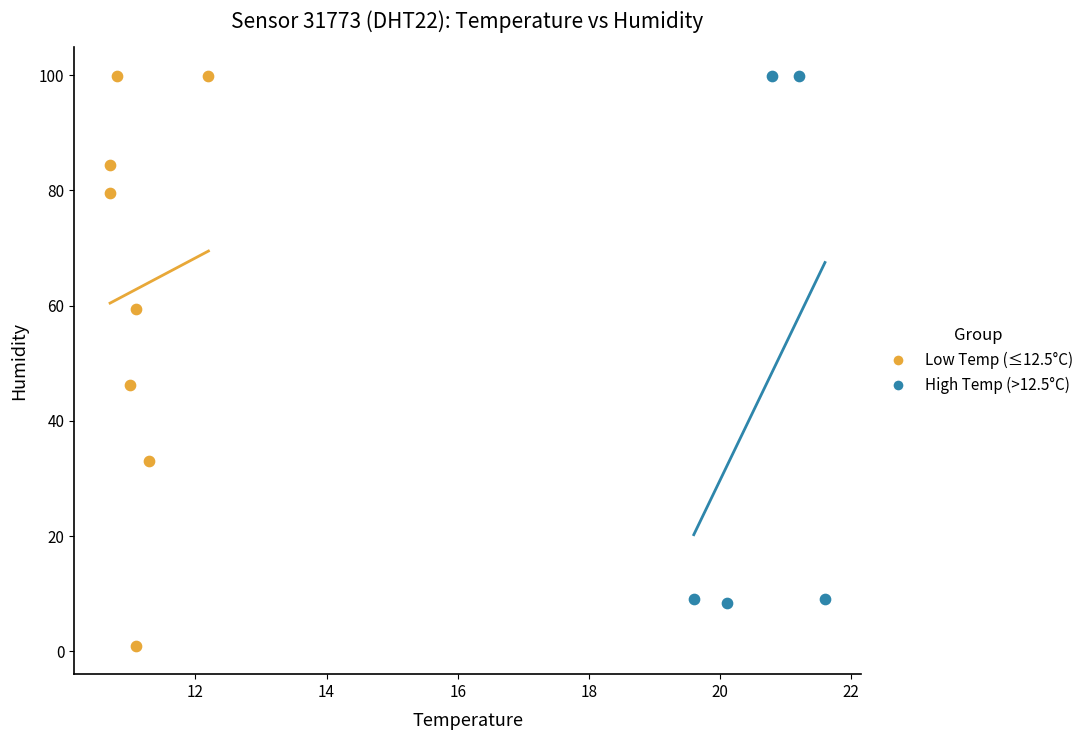

Which series contains the lowest Y value?

Low Temp (≤12.5°C)